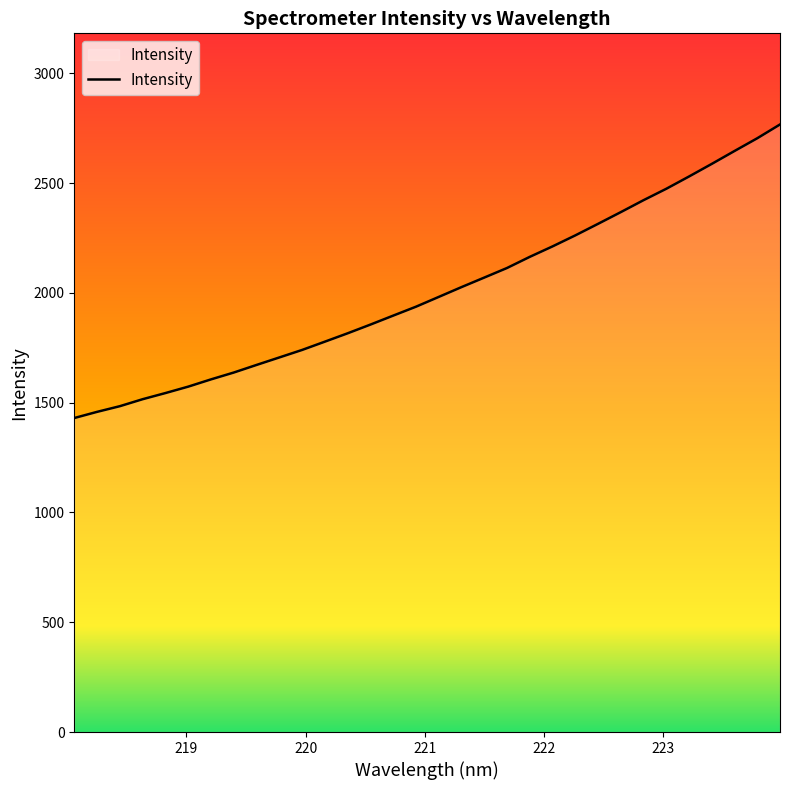

What is the difference between the maximum and minimum values?

1336.8